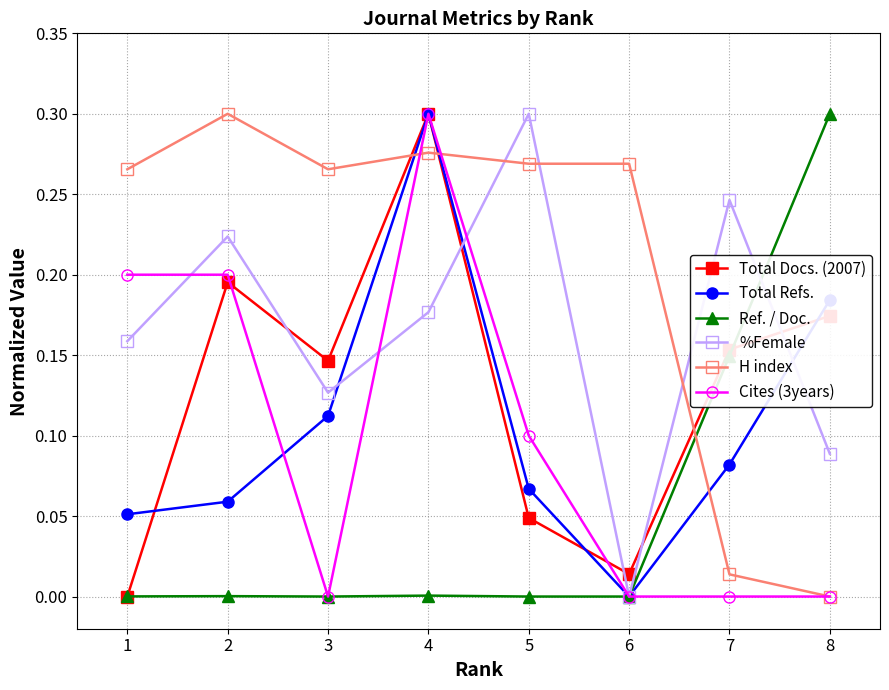

The value of Cites (3years) at 3 is 0.0. True or false?

True